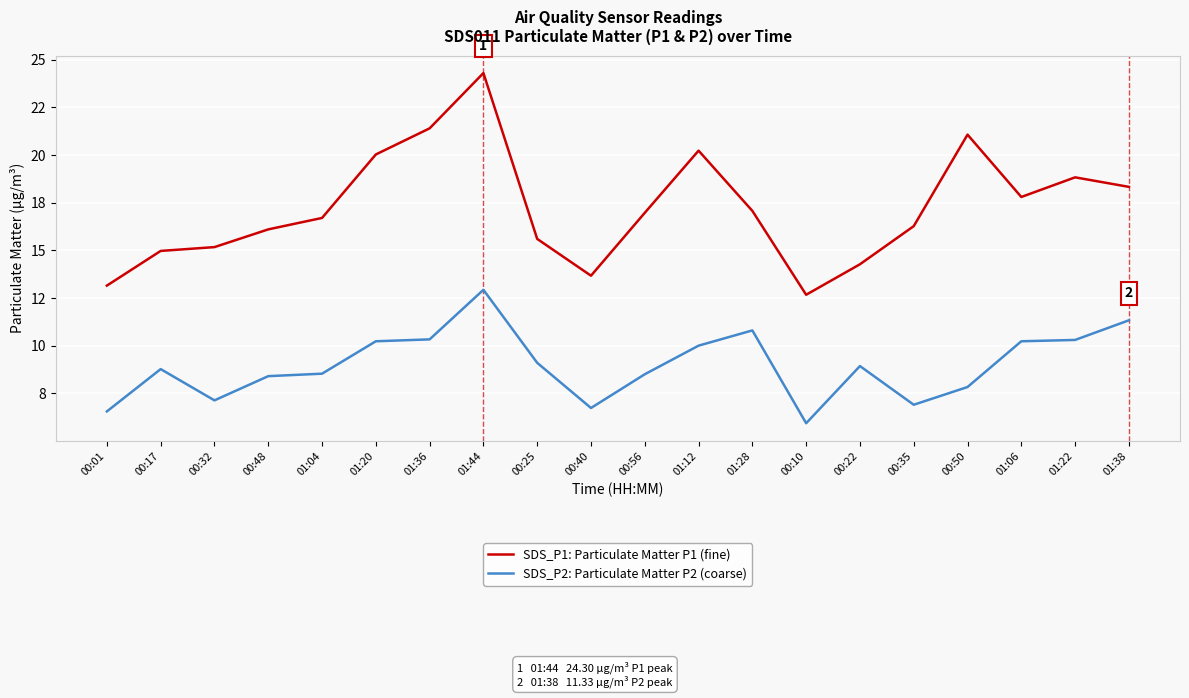

True or false: SDS_P2: Particulate Matter P2 (coarse) has a value of 10.2 at 01:20.

True